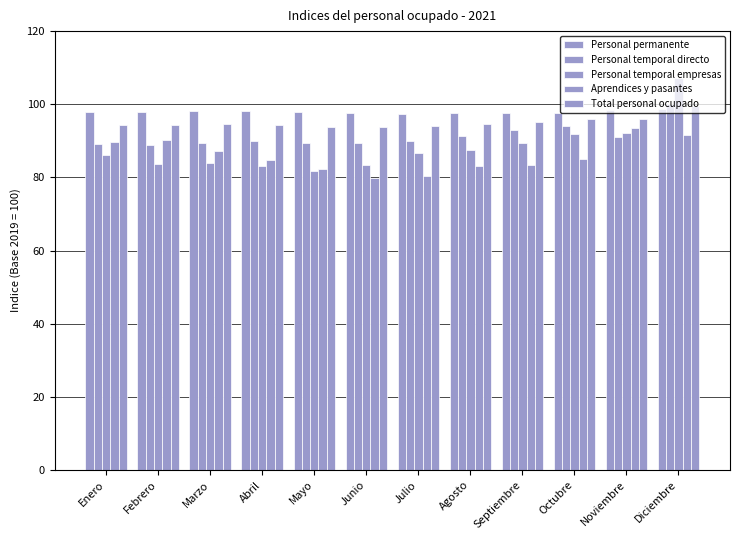

Rank the series by their average value, from highest to lowest.

Personal permanente, Total personal ocupado, Personal temporal directo, Personal temporal empresas, Aprendices y pasantes